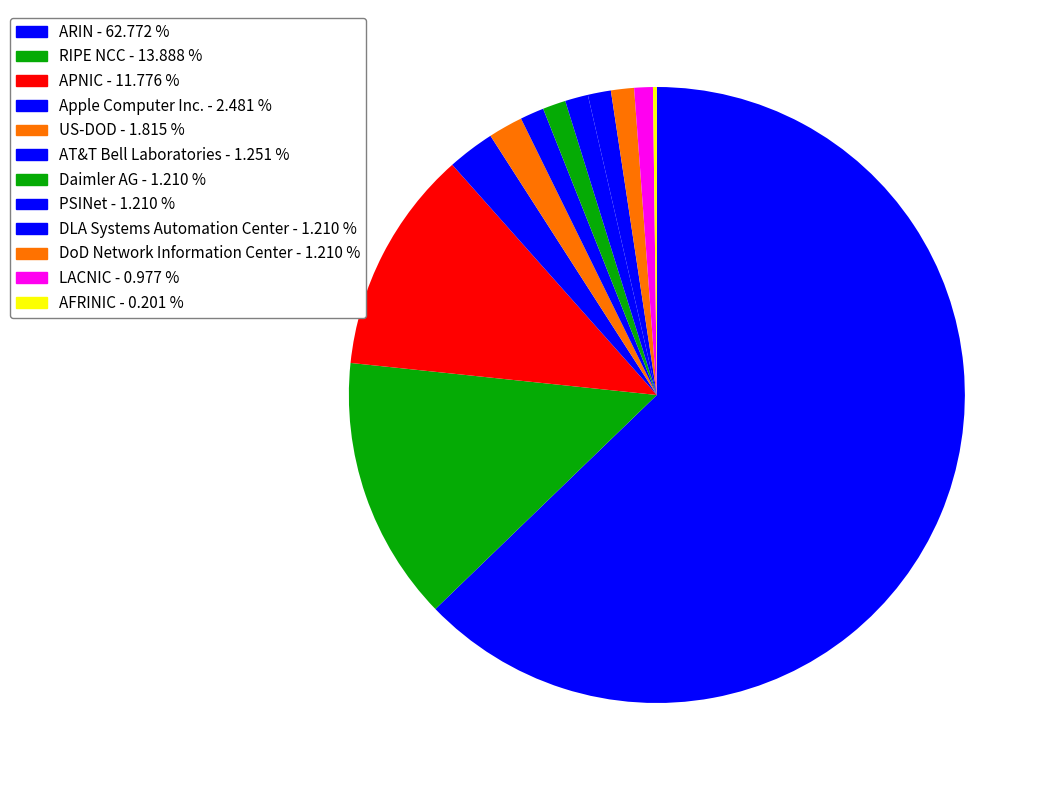

Is it true that AT&T Bell Laboratories is 1% of the pie?

True